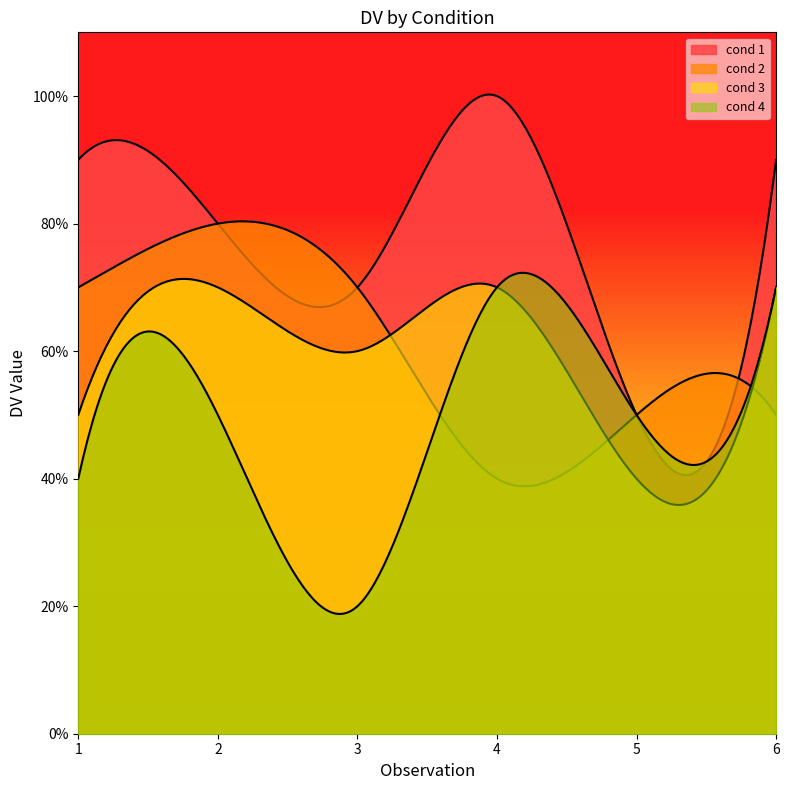

How many interior local valleys does the cond 2 series have?

1